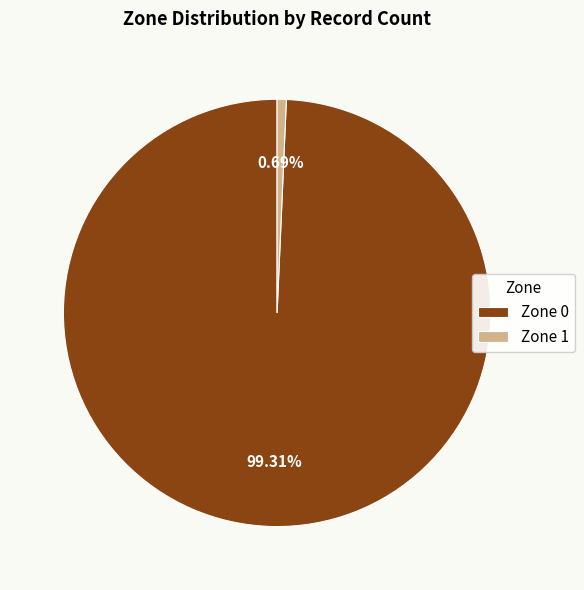

True or false: Zone 1 accounts for 9% of the total.

False